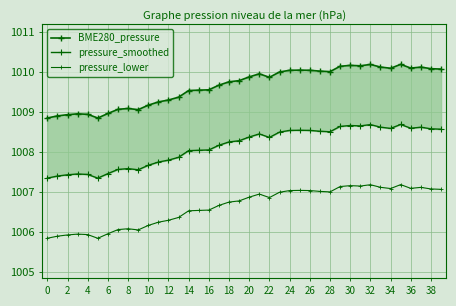

Rank the series by their average value, from lowest to highest.

pressure_lower, pressure_smoothed, BME280_pressure